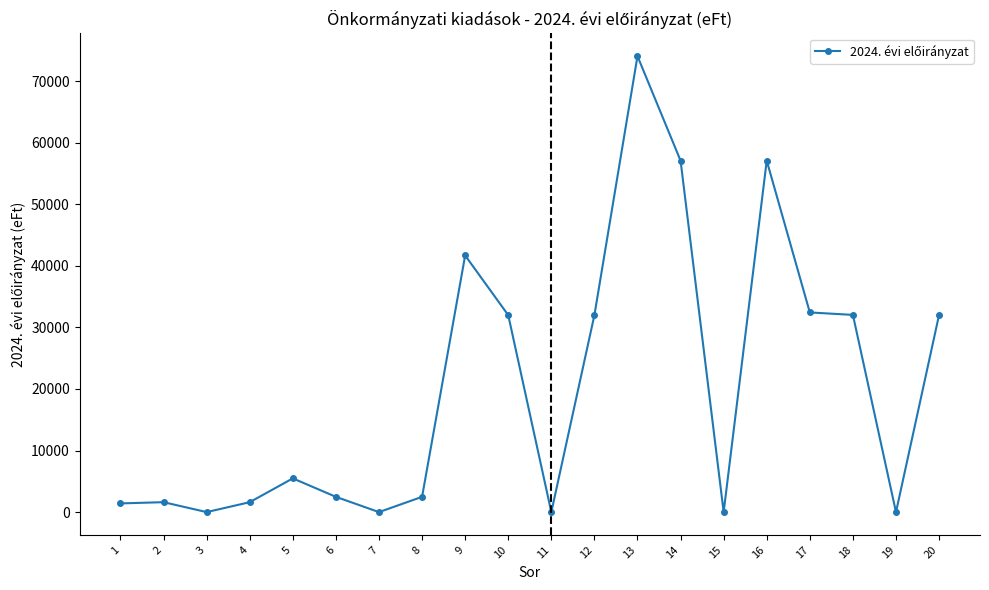

What is the average value?

20272